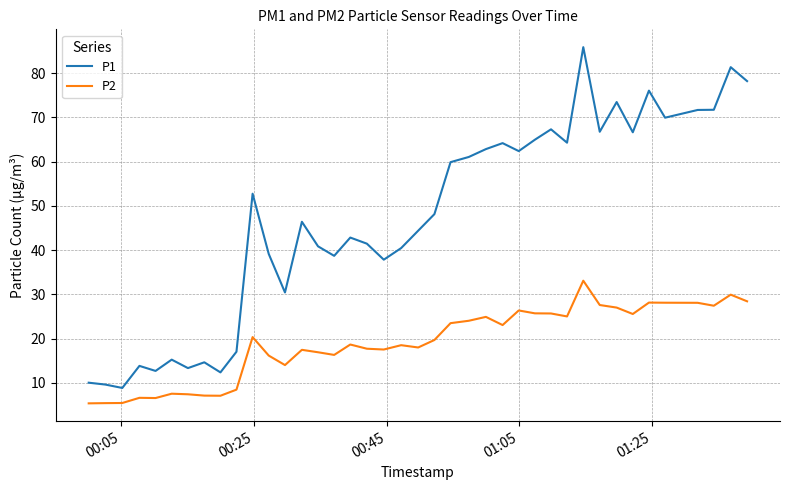

What is the lowest value of the P1 series?

8.8